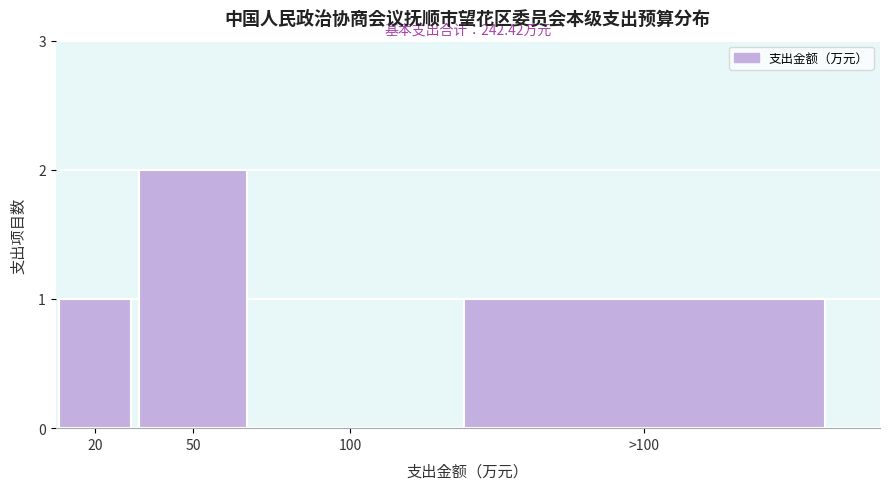

Reading left to right, extract all data points from this chart.

20=1	50=2	100=0	>100=1